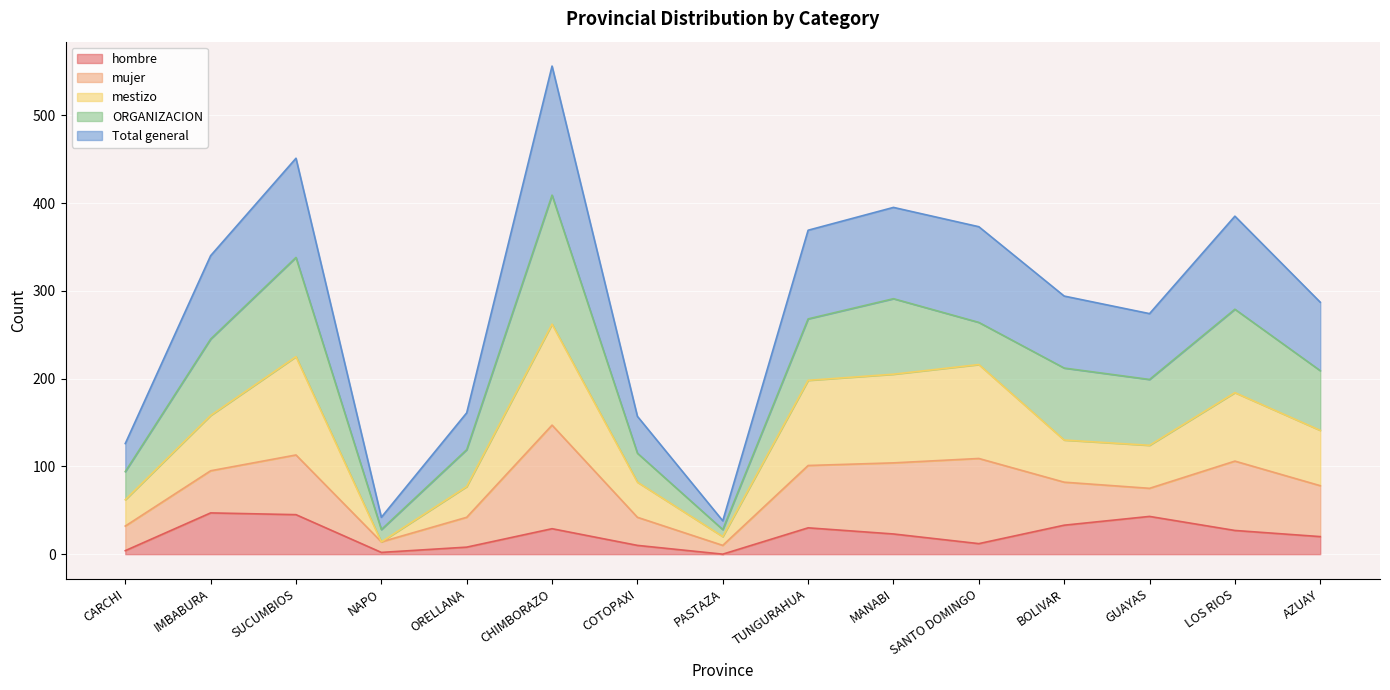

The value of hombre at AZUAY is 20. True or false?

True